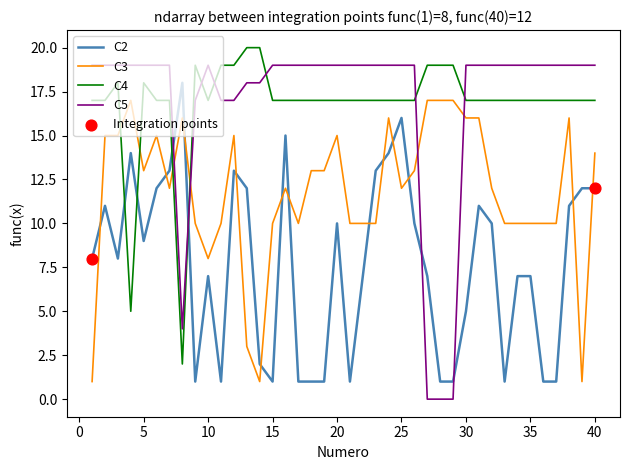

Which series has the widest spread of values?

C5